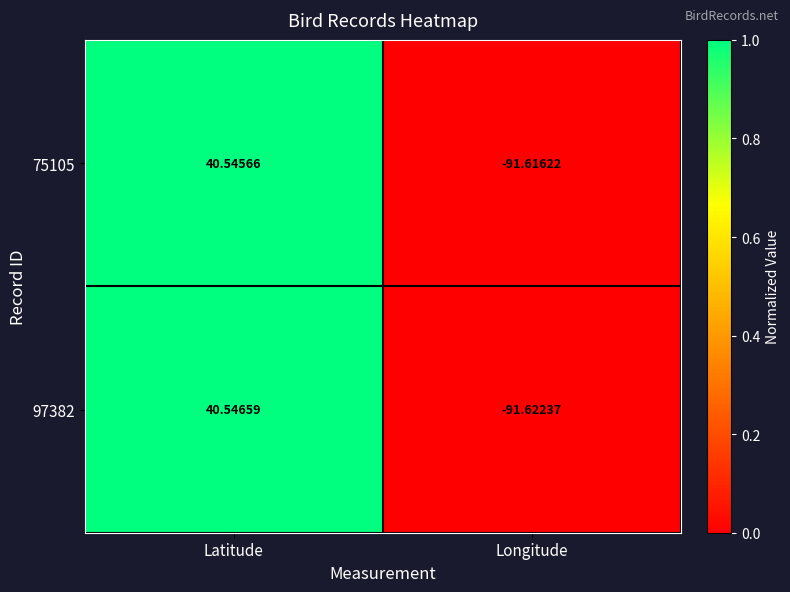

Is the value of 97382 at Longitude greater than the value of 75105 at Latitude?

No